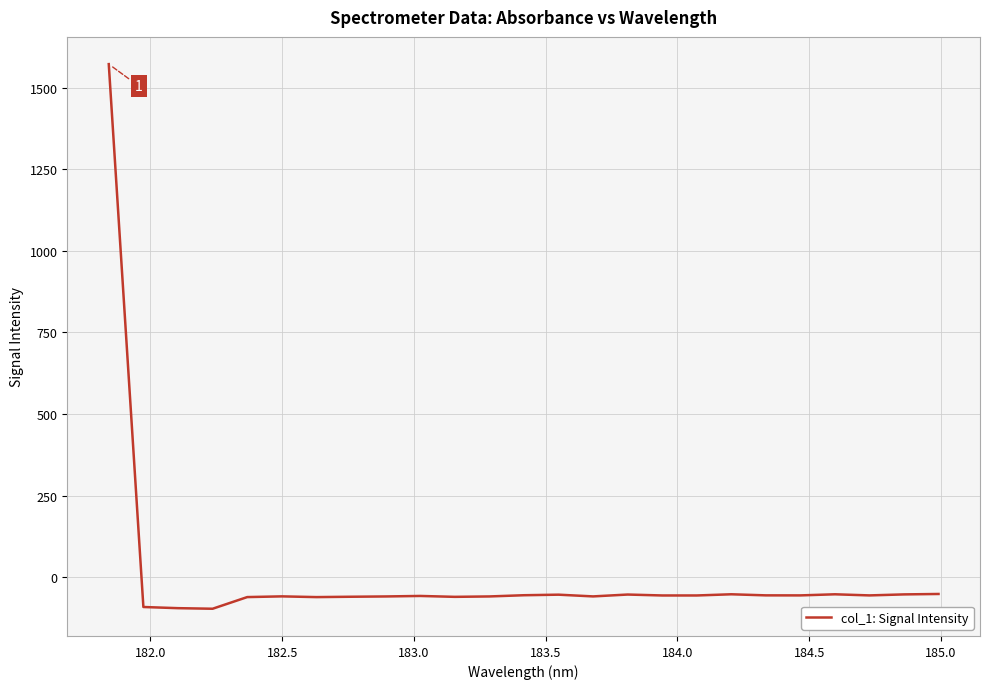

What is the minimum value shown in the chart?

-97.2